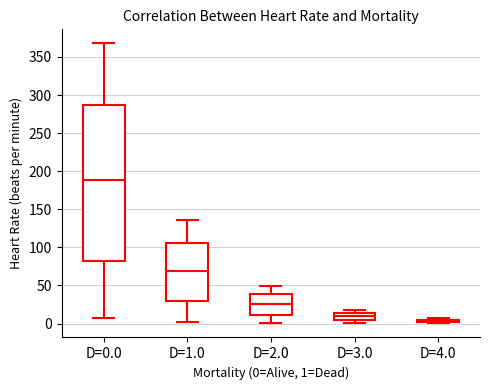

Where is the lower edge of the box for D=1.0 on the y-axis? The values are not printed on the chart, so give them approximately, as read against the axis.

30